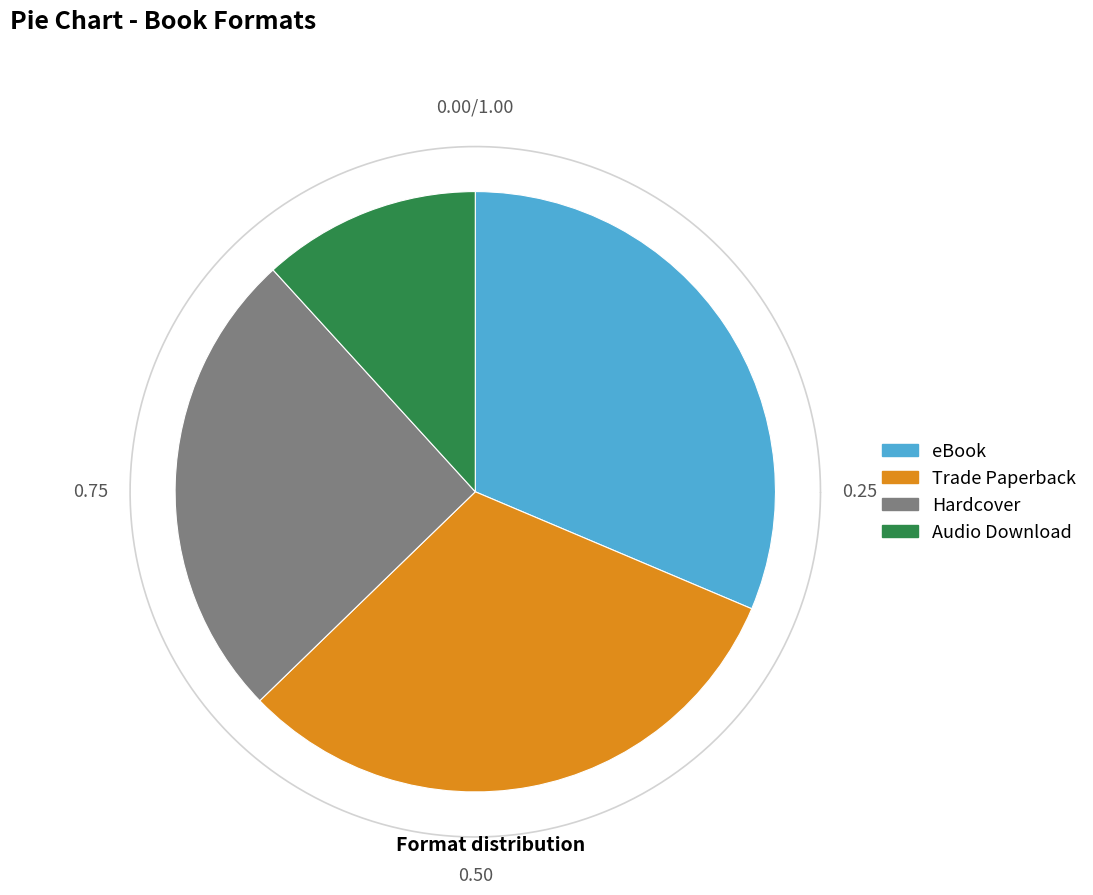

Rank the categories by value from highest to lowest.

eBook, Trade Paperback, Hardcover, Audio Download